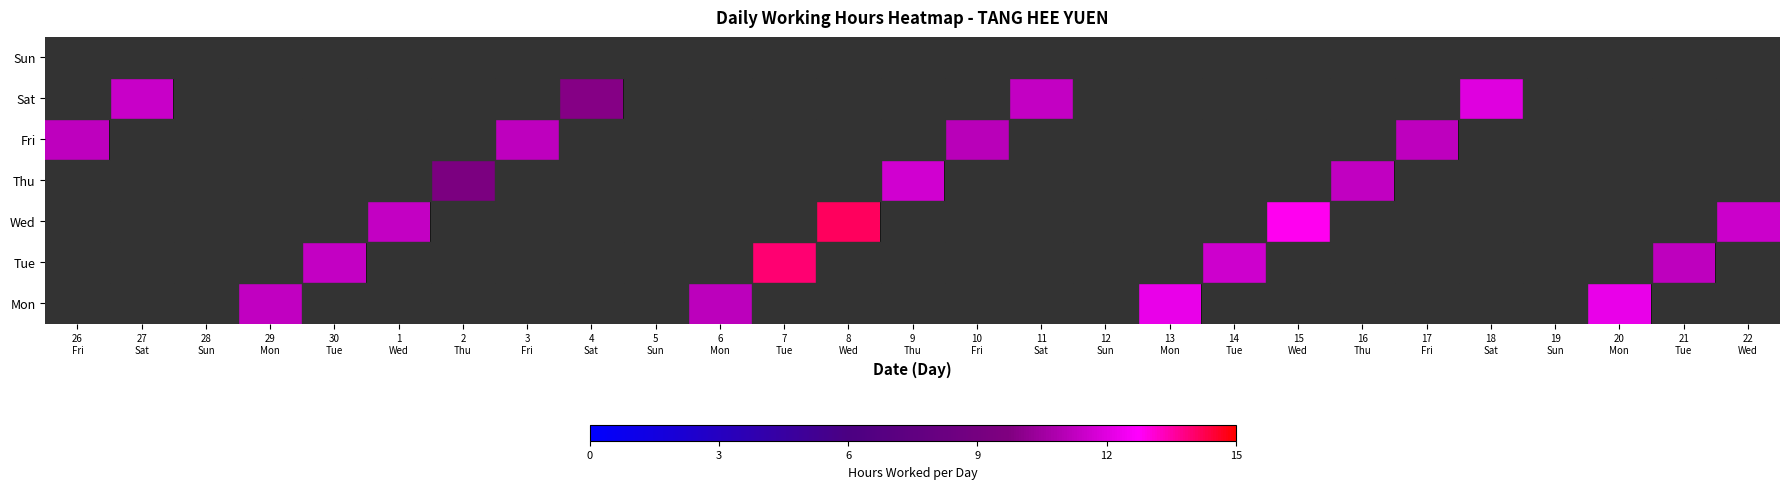

What is the smallest value displayed?

9.4